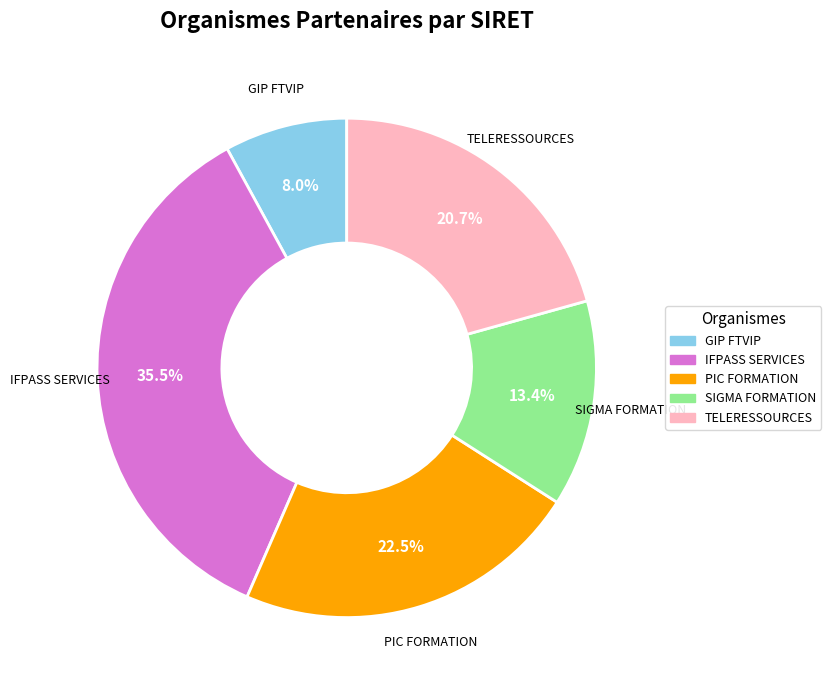

How much of the chart is everything except SIGMA FORMATION?

86.6%